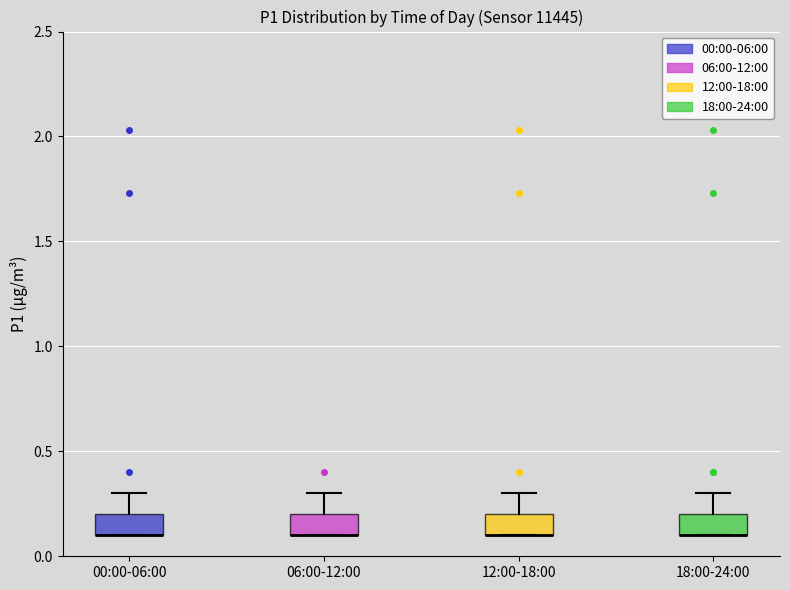

Reading left to right, read every box against the y-axis: the position of its median line, the range the box covers, and the ends of its whiskers. The values are not printed on the chart, so give them approximately, as read against the axis.

00:00-06:00: median 0.1 (drawn on the box's lower edge), box 0.1 to 0.2, whiskers 0.1 to 0.3
06:00-12:00: median 0.1 (drawn on the box's lower edge), box 0.1 to 0.2, whiskers 0.1 to 0.3
12:00-18:00: median 0.1 (drawn on the box's lower edge), box 0.1 to 0.2, whiskers 0.1 to 0.3
18:00-24:00: median 0.1 (drawn on the box's lower edge), box 0.1 to 0.2, whiskers 0.1 to 0.3